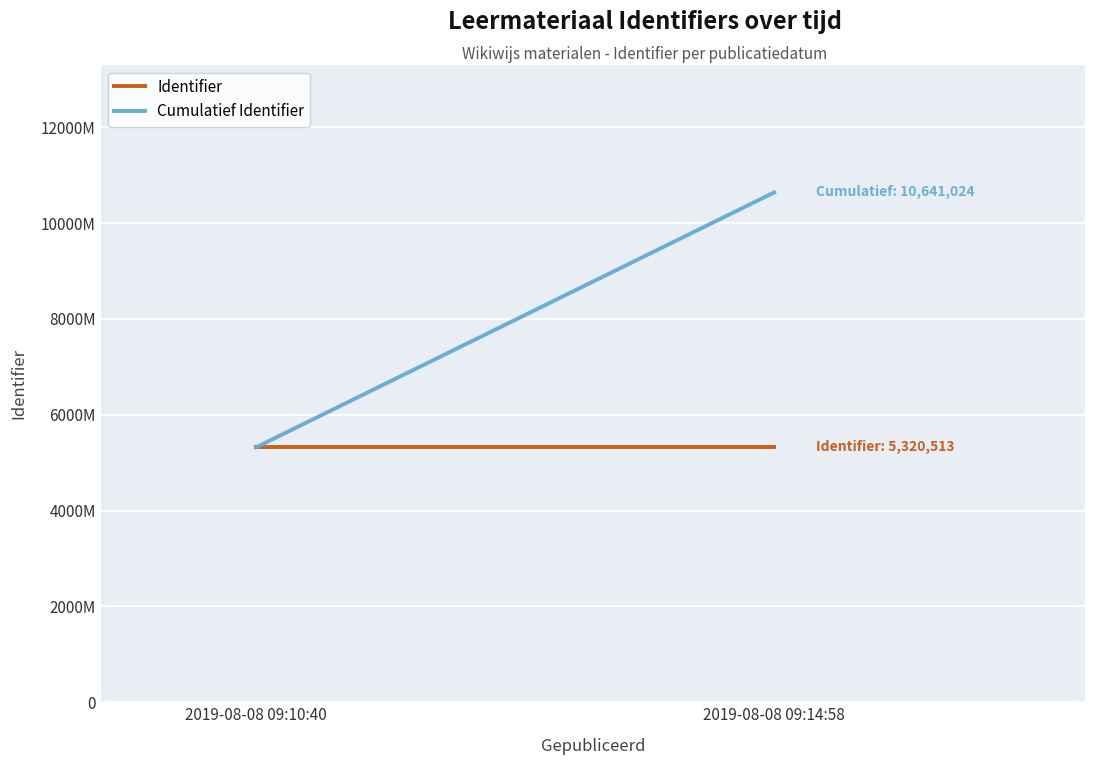

Which label corresponds to the smallest value in the chart?

2019-08-08 09:10:40